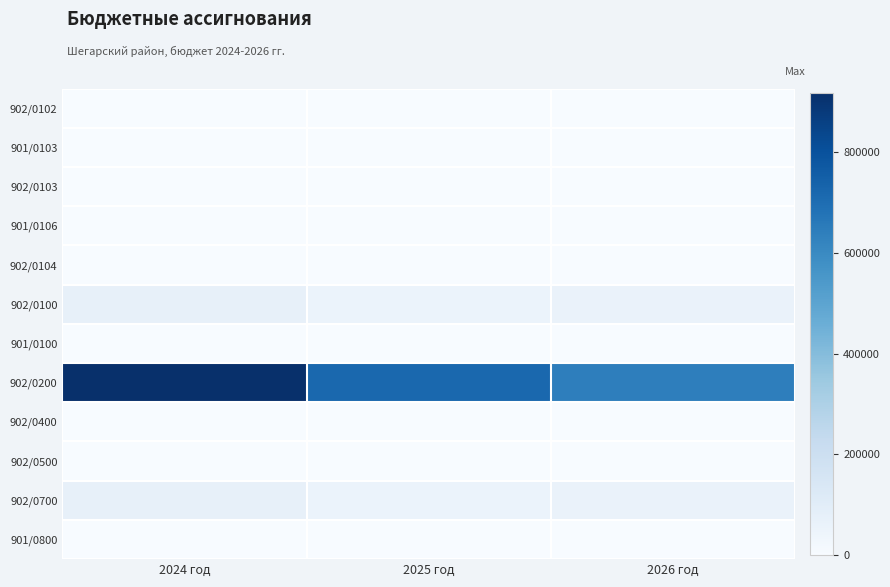

At how many categories does at least one series exceed 278631?

3